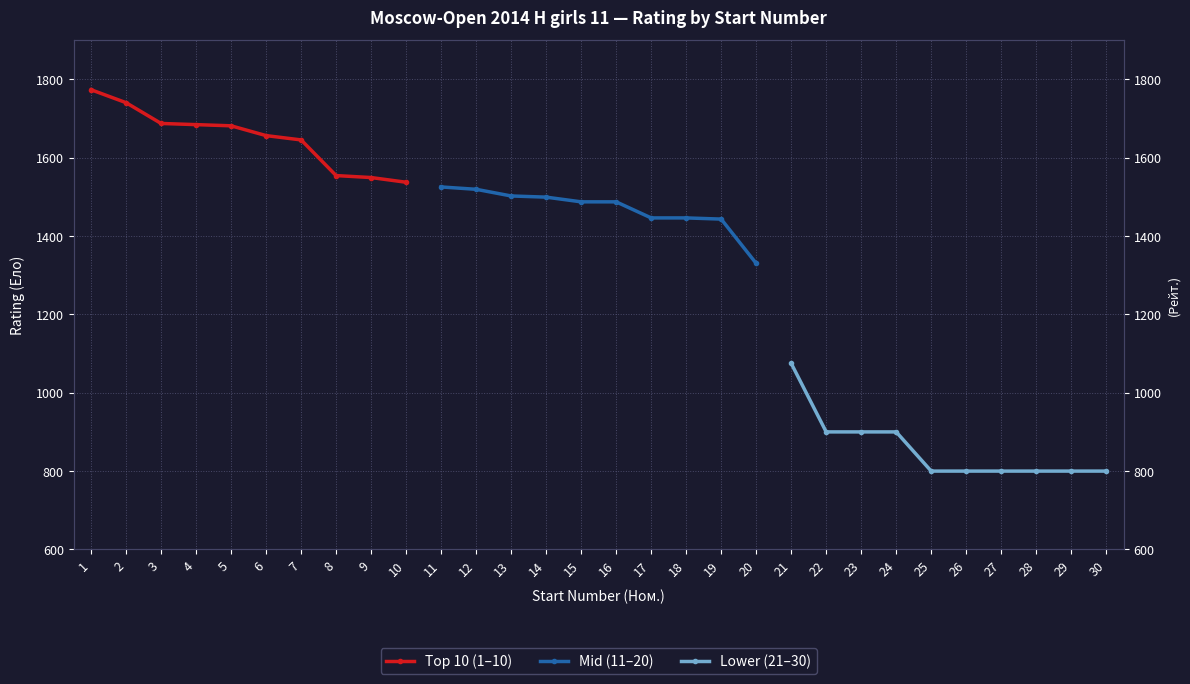

What is the spread (max minus min) of values at 10?

737